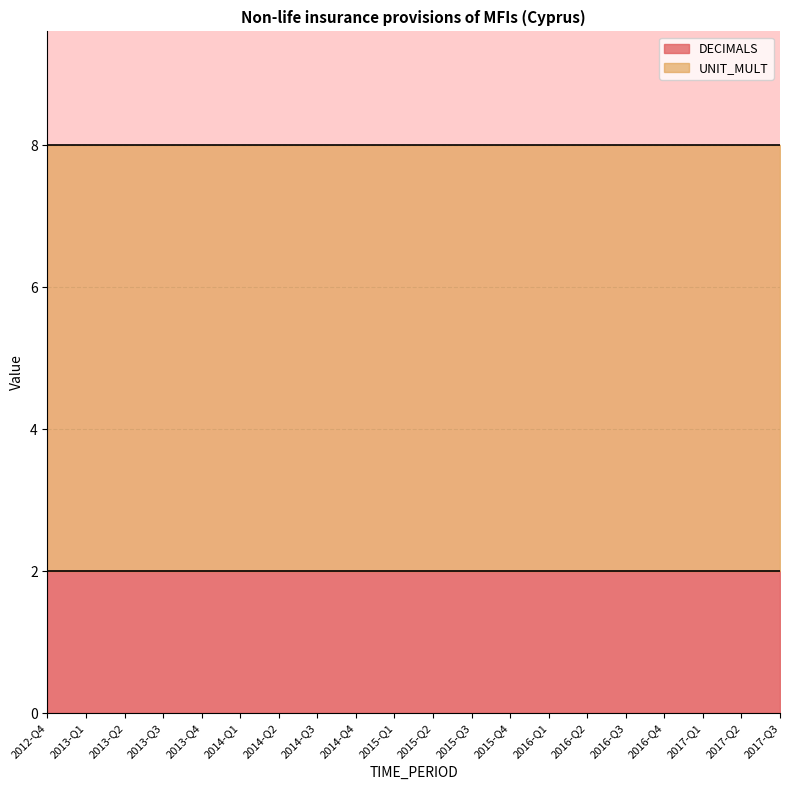

Which series has the largest range (max minus min)?

DECIMALS